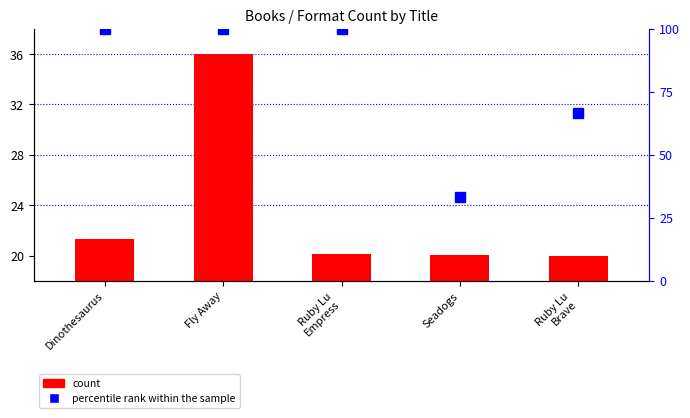

What is the difference between the values at Ruby Lu
Empress and Ruby Lu
Brave?

0.2